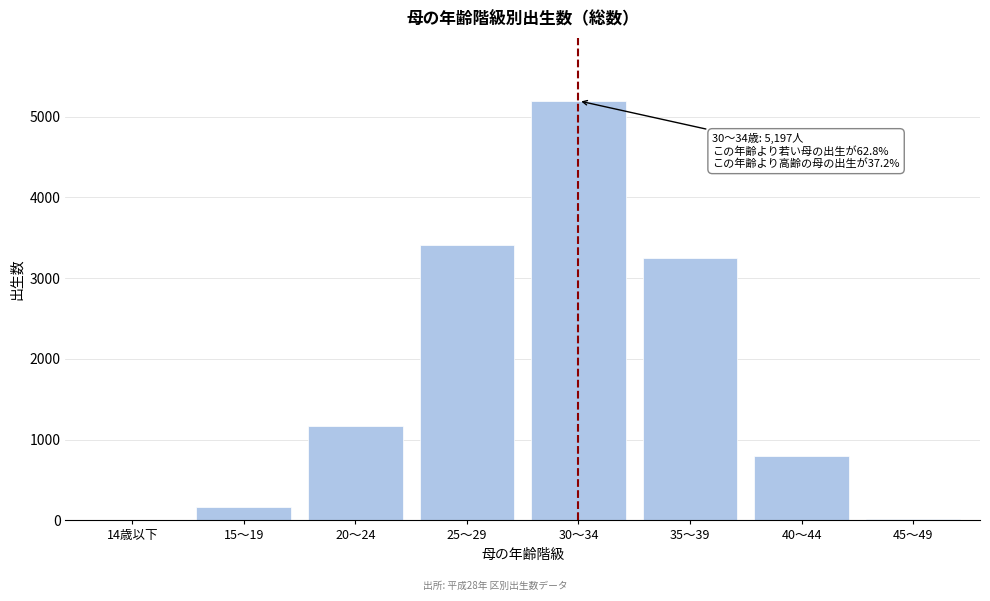

What is the sum of all values?

14021